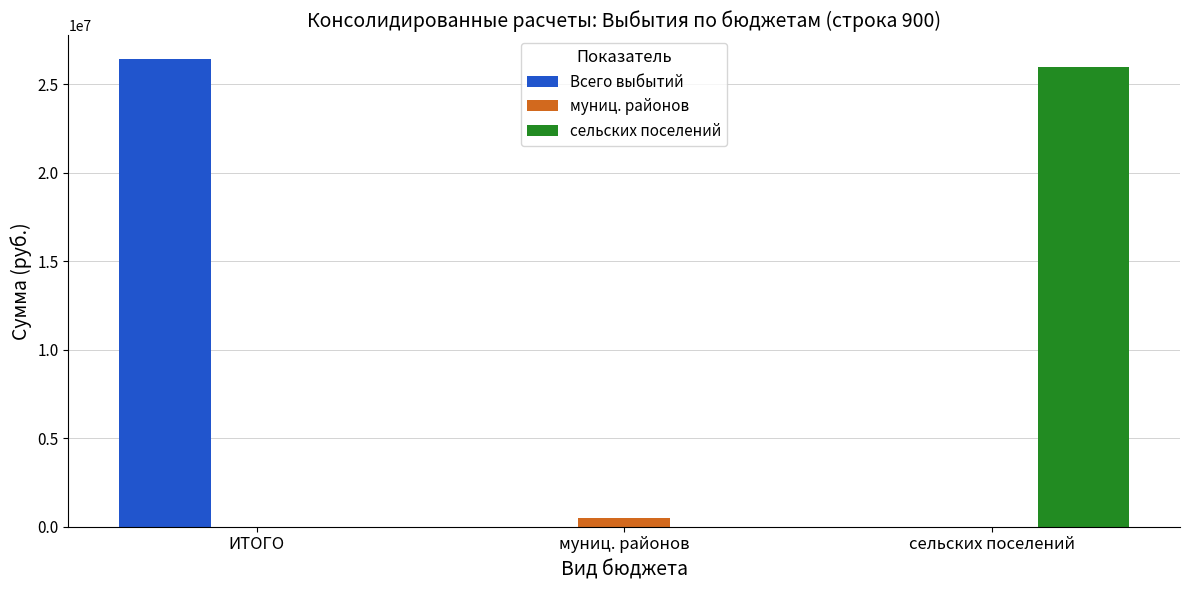

What is the difference between the Всего выбытий values at муниц. районов and ИТОГО?

26438941